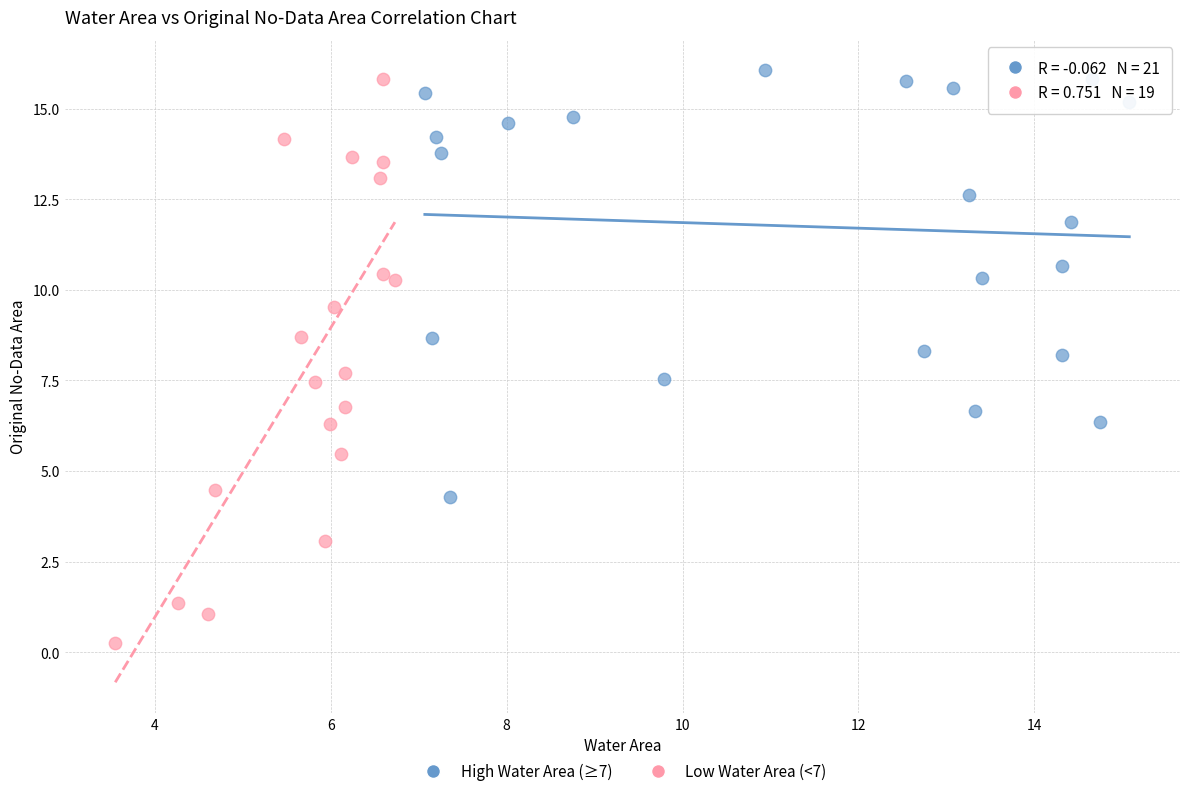

Which series contains the highest Y value?

High Water Area (≥7)